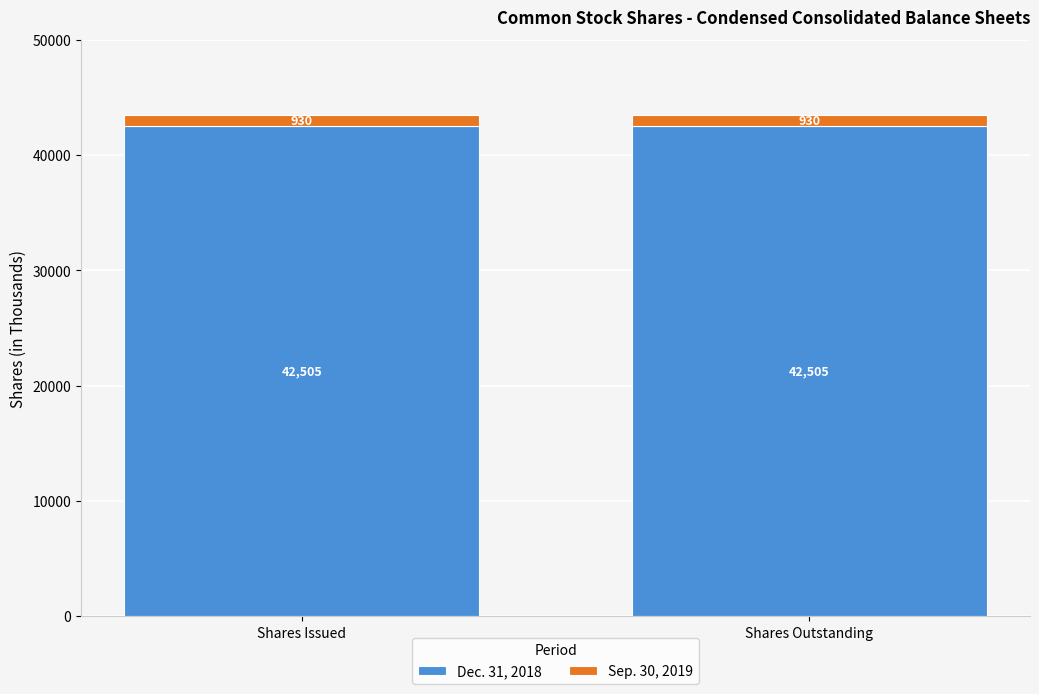

What value does the Dec. 31, 2018 series have at Shares Issued?

42505